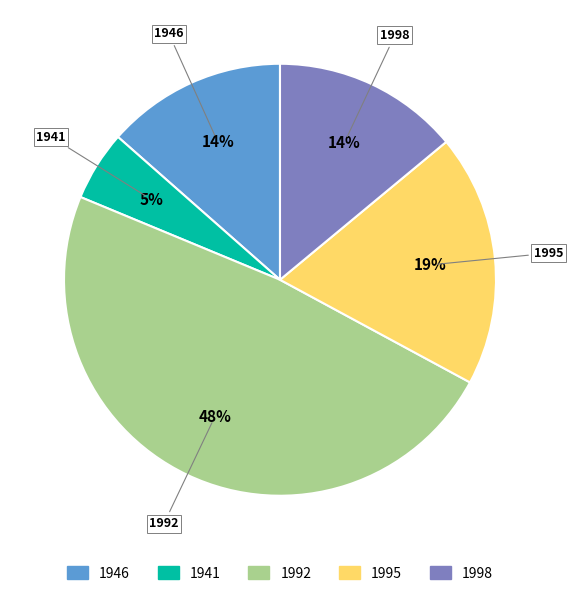

Is there a majority slice in this chart?

No